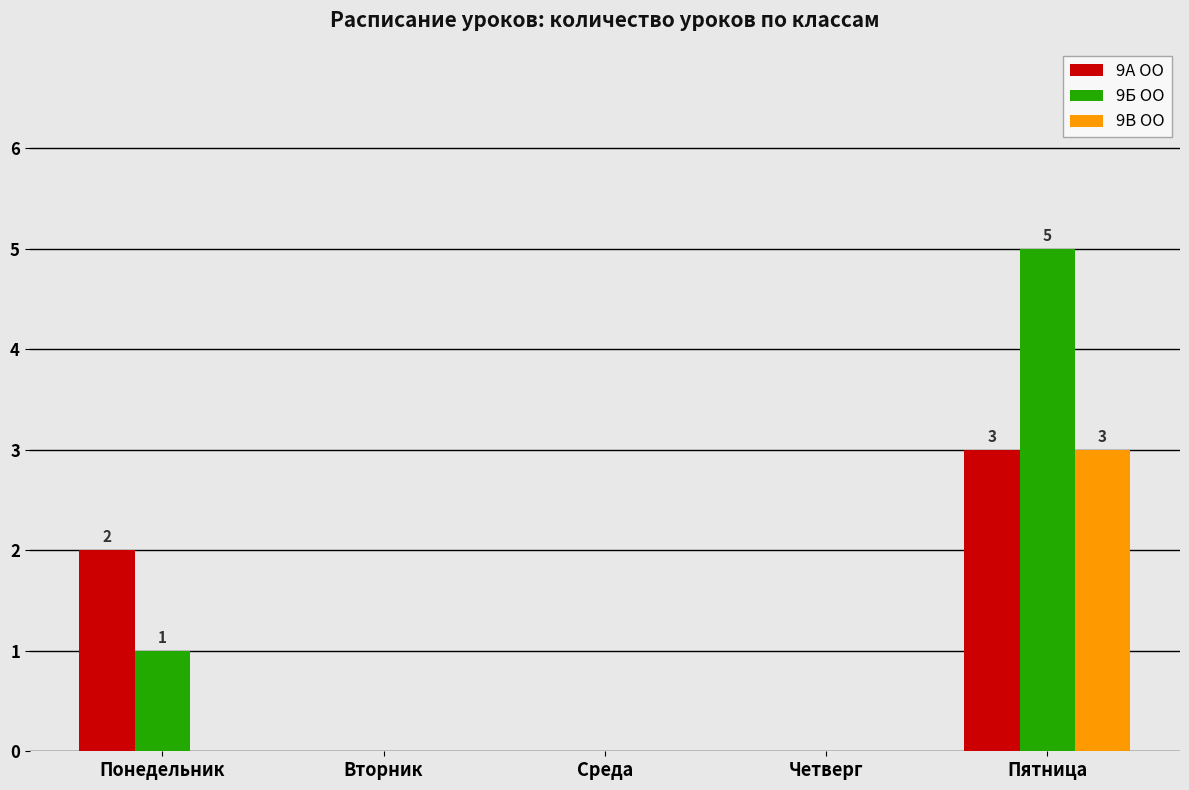

What is the sum of the 9А ОО values at Четверг and Пятница?

3